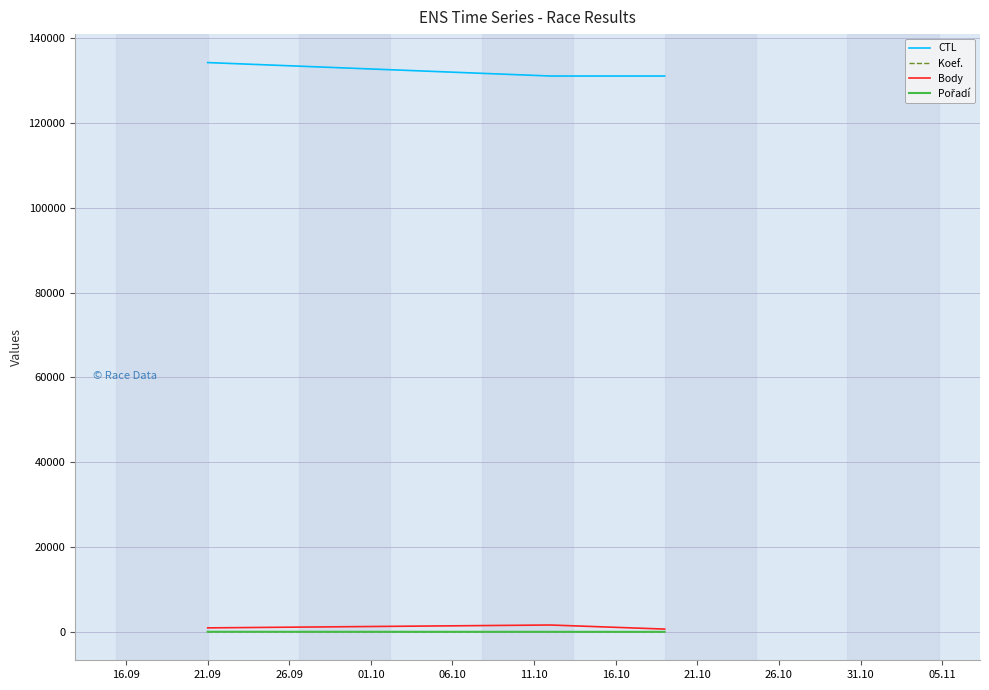

Which series has the largest total across all categories?

CTL